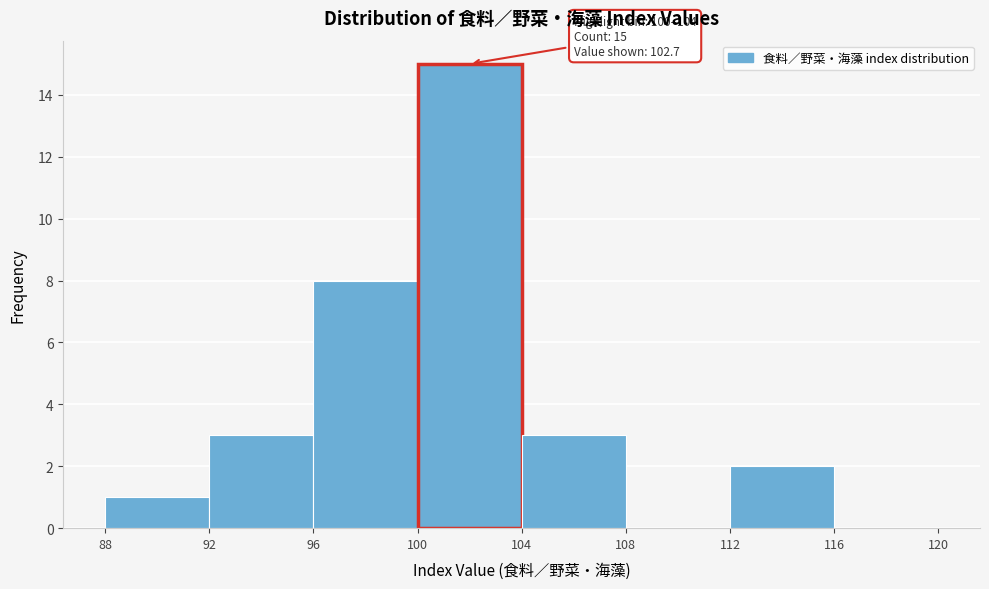

Over which range of the x-axis is the bar tallest?

100 to 104